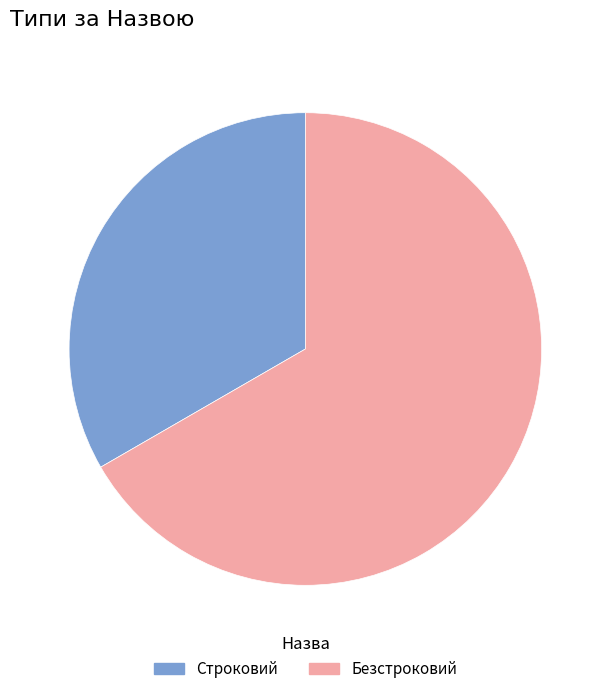

What is the majority slice?

Безстроковий